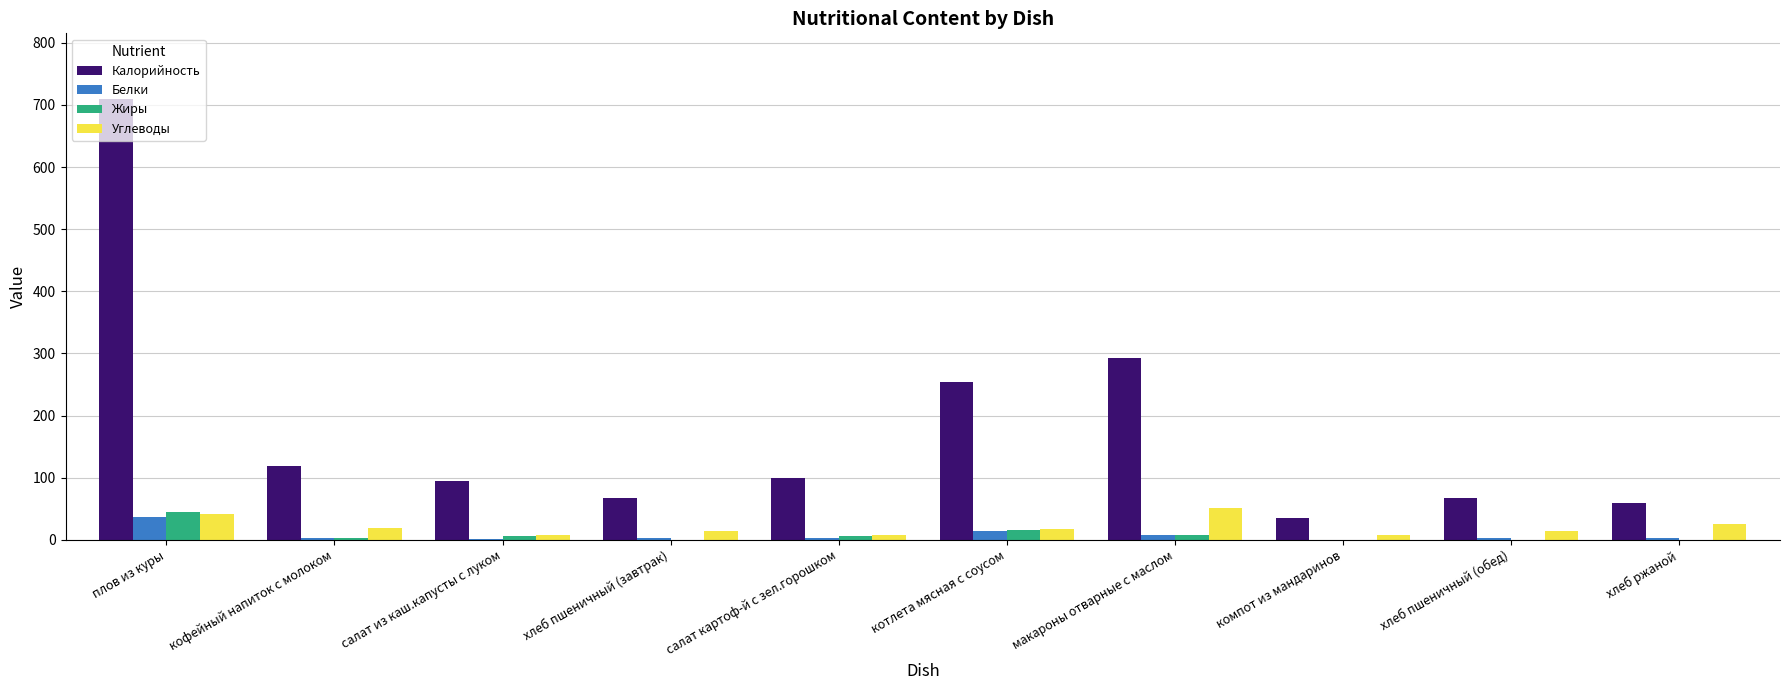

What is the total value across all series at макароны отварные с маслом?

359.4